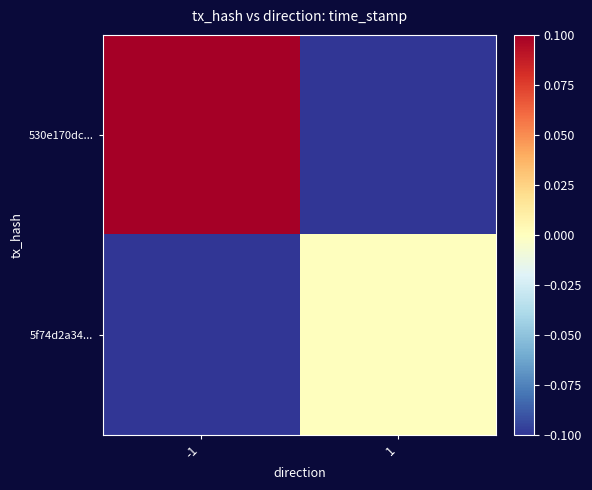

Reading left to right, transcribe all the data shown in this chart.

530e170dc...: -1=0.1	1=-0.1
5f74d2a34...: -1=-0.1	1=0.0